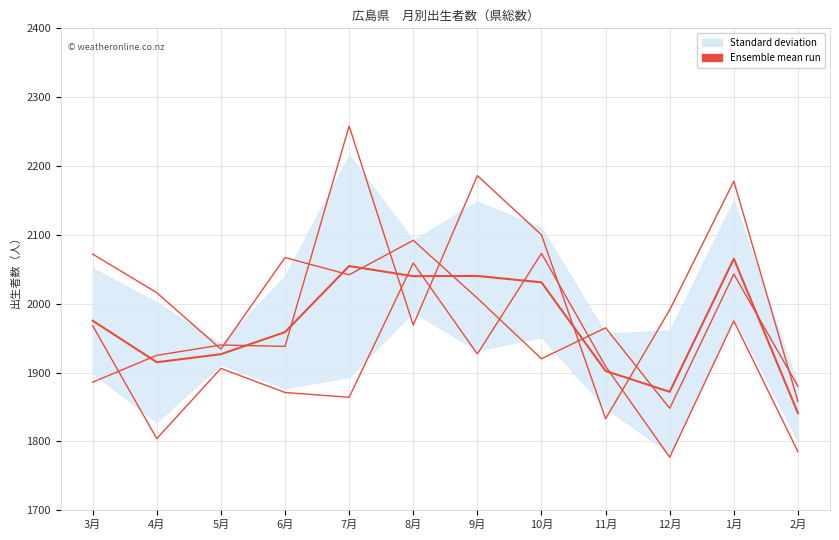

What is the label of the 3rd point from the left?

5月